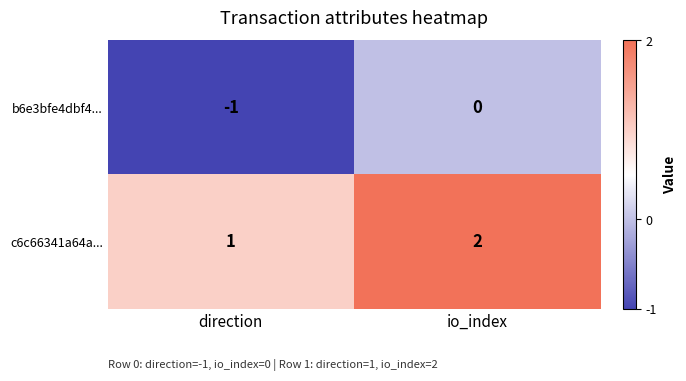

Which series has the largest total across all categories?

c6c66341a64a...